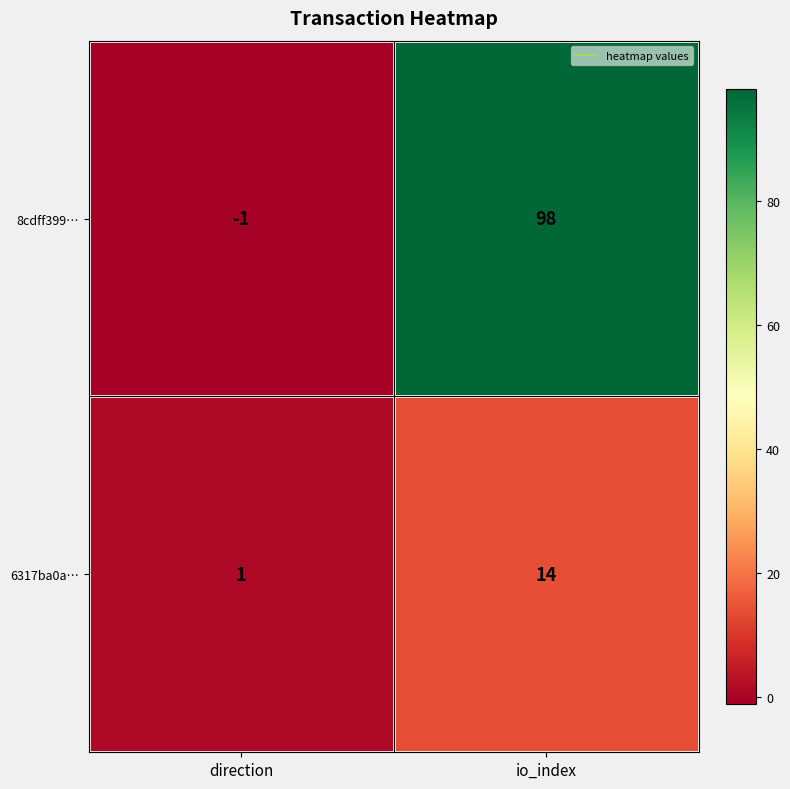

At which label does 6317ba0a… reach its minimum?

direction